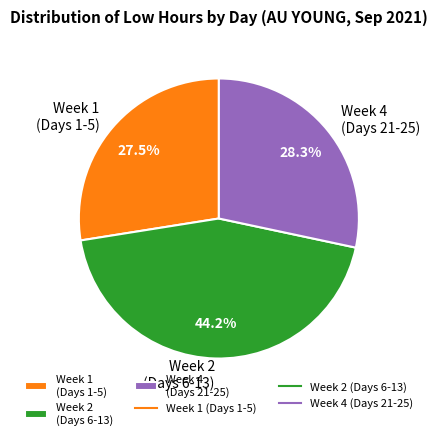

How many slices are in this pie chart?

3